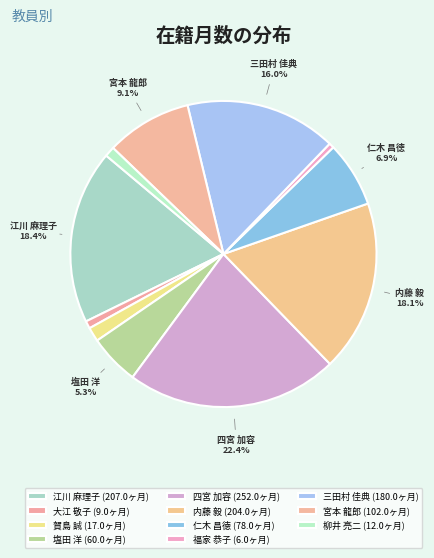

Is 内藤 毅 the majority of the pie?

No